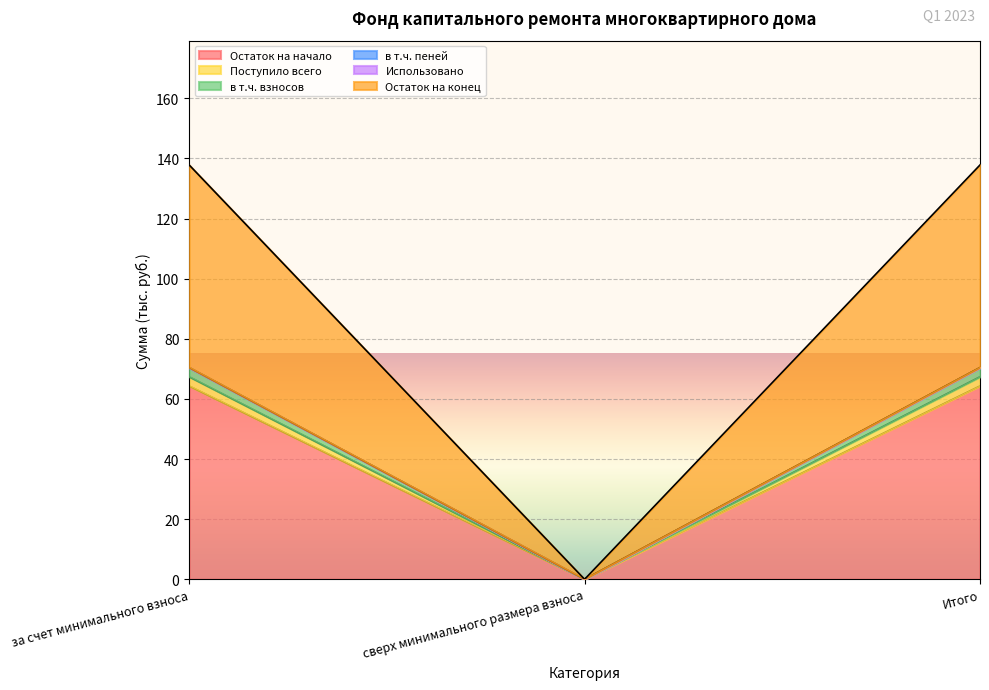

What is the highest value of the Остаток на начало series?

64.3